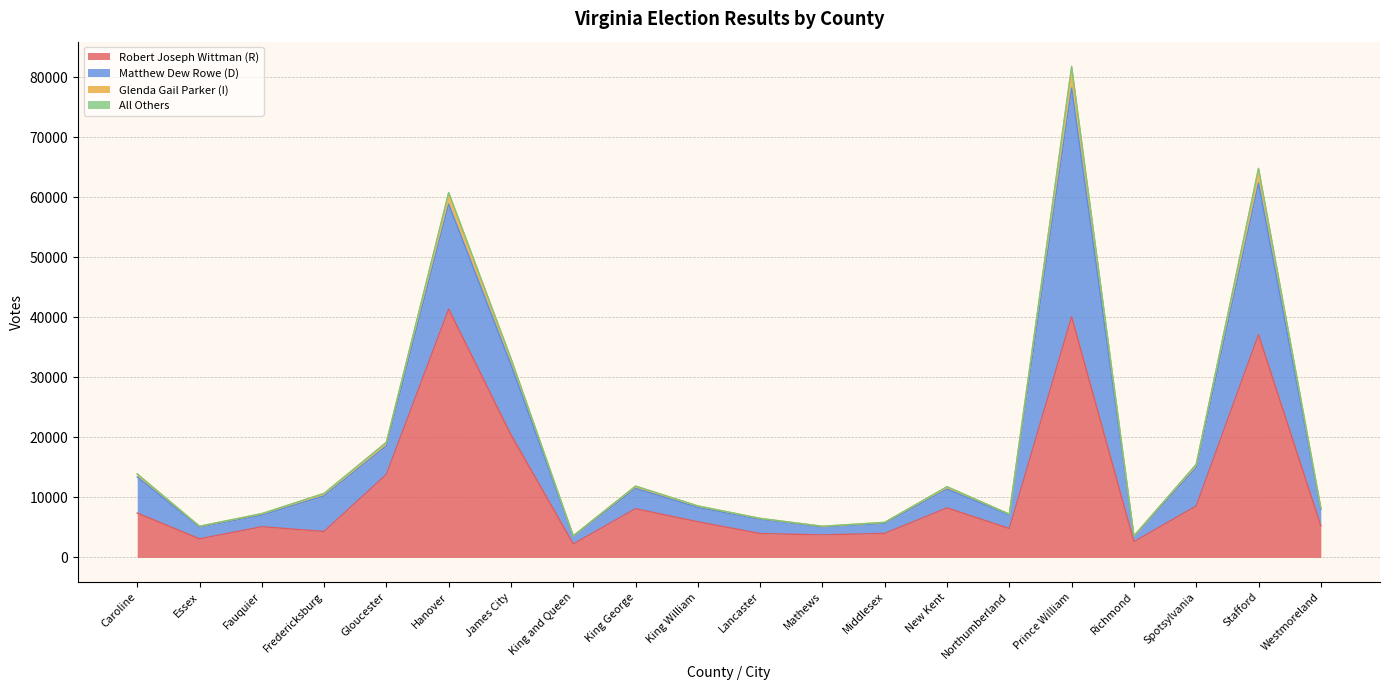

Where is the first local maximum for Glenda Gail Parker (I)?

Hanover